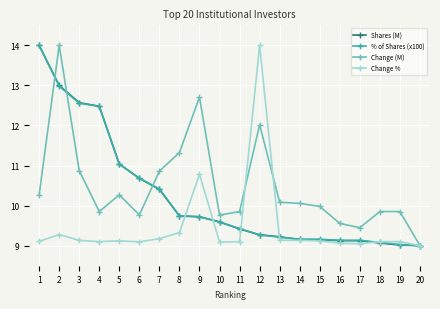

What is the value of the Change (M) point at the 8th from the left?

11.3